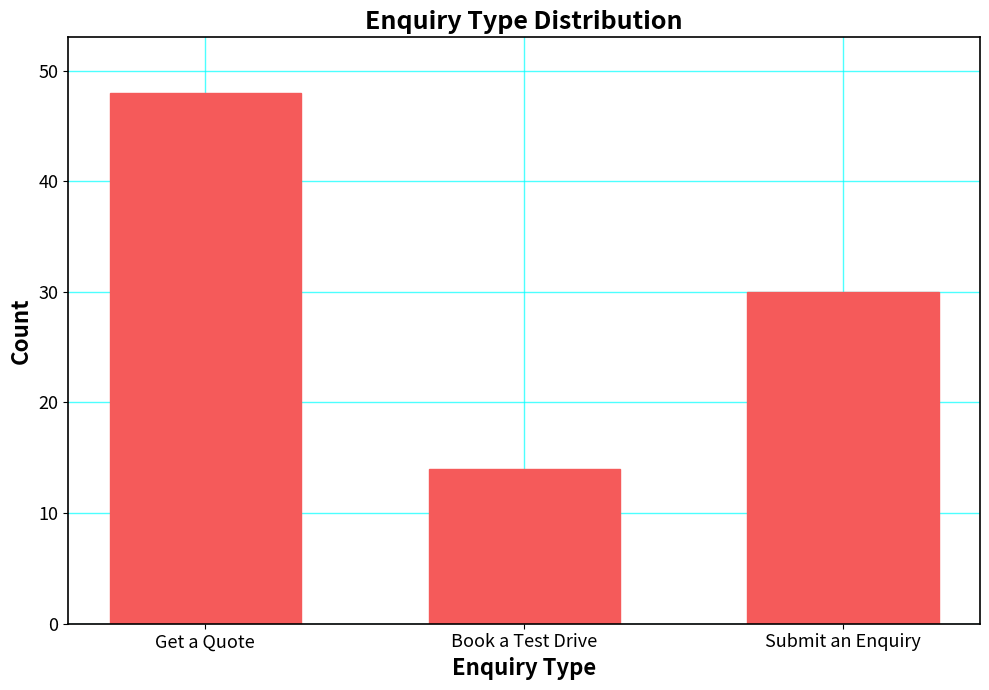

Reading left to right, extract all data points from this chart.

Get a Quote=48	Book a Test Drive=14	Submit an Enquiry=30